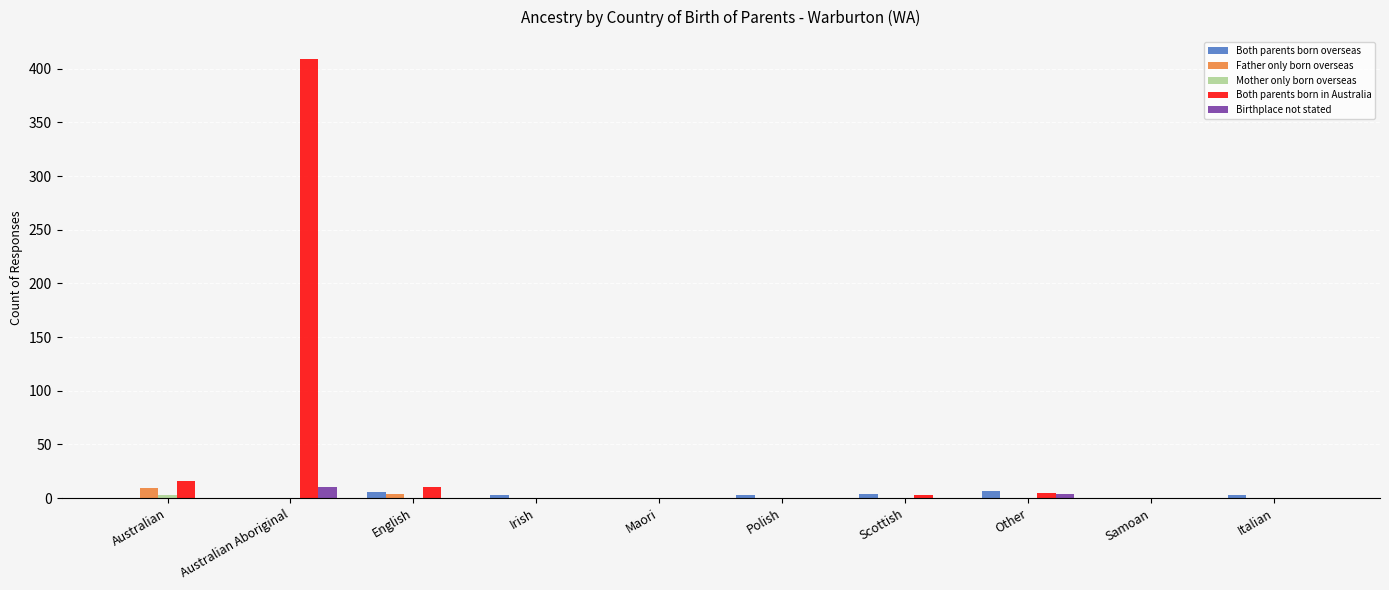

How many values in the Birthplace not stated series exceed 0?

2